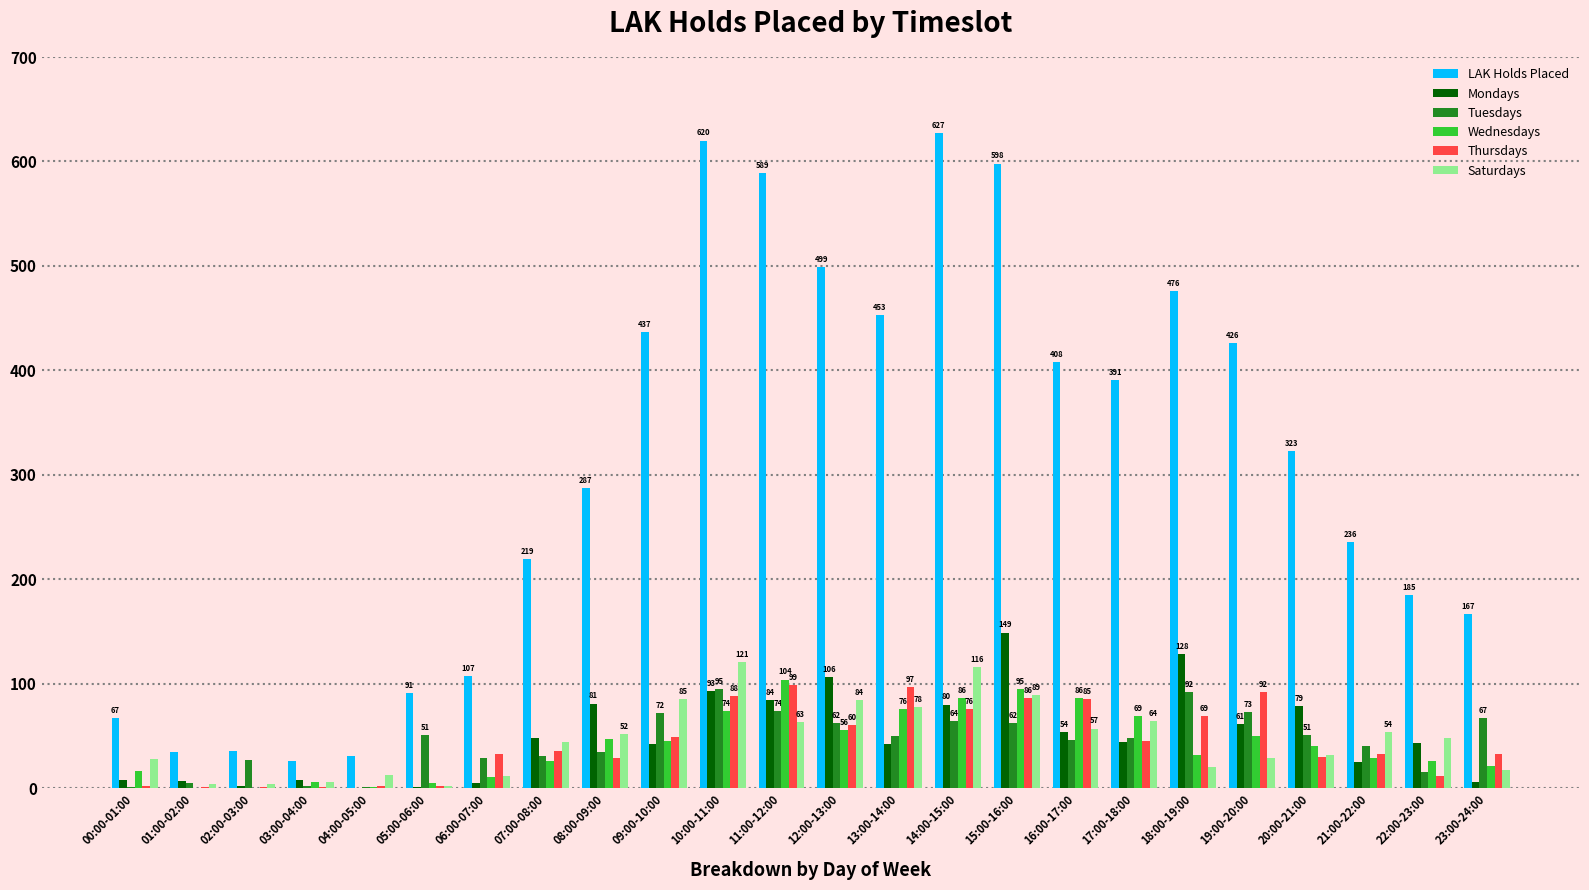

Is it true that Thursdays equals 1 at 01:00-02:00?

True